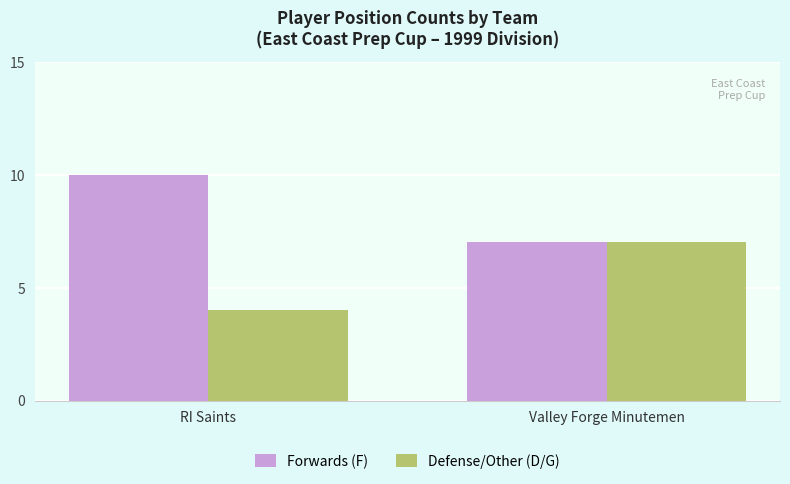

What is the difference between the Defense/Other (D/G) values at Valley Forge Minutemen and RI Saints?

3